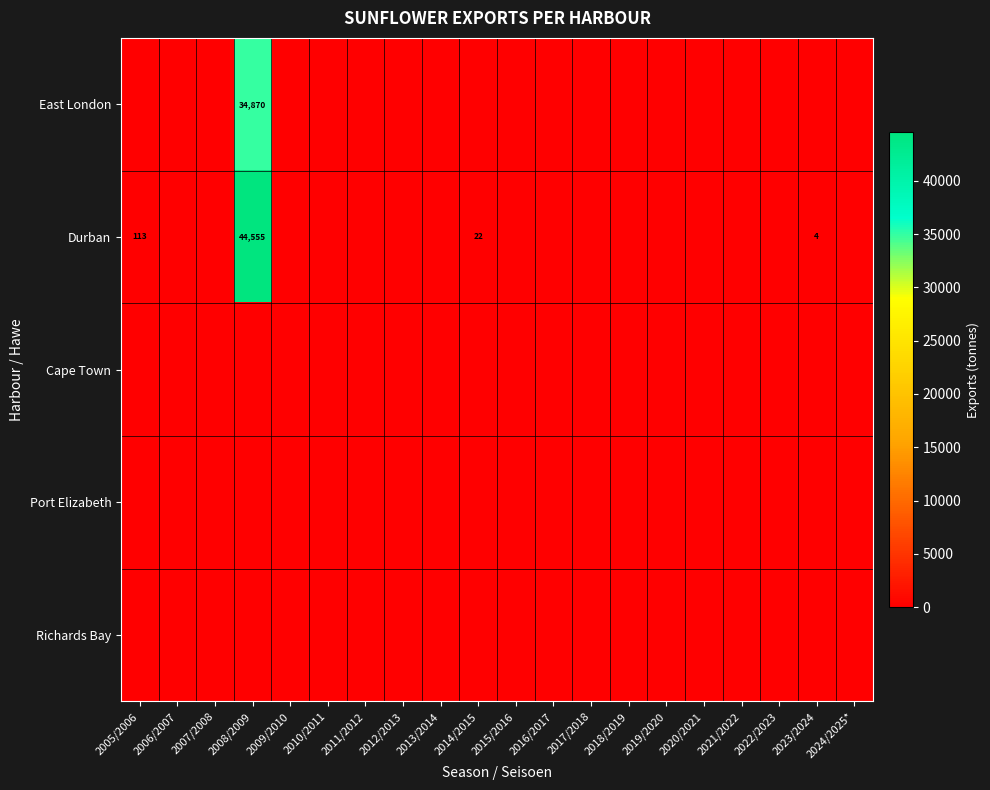

What is the difference between the Durban values at 2014/2015 and 2023/2024?

18